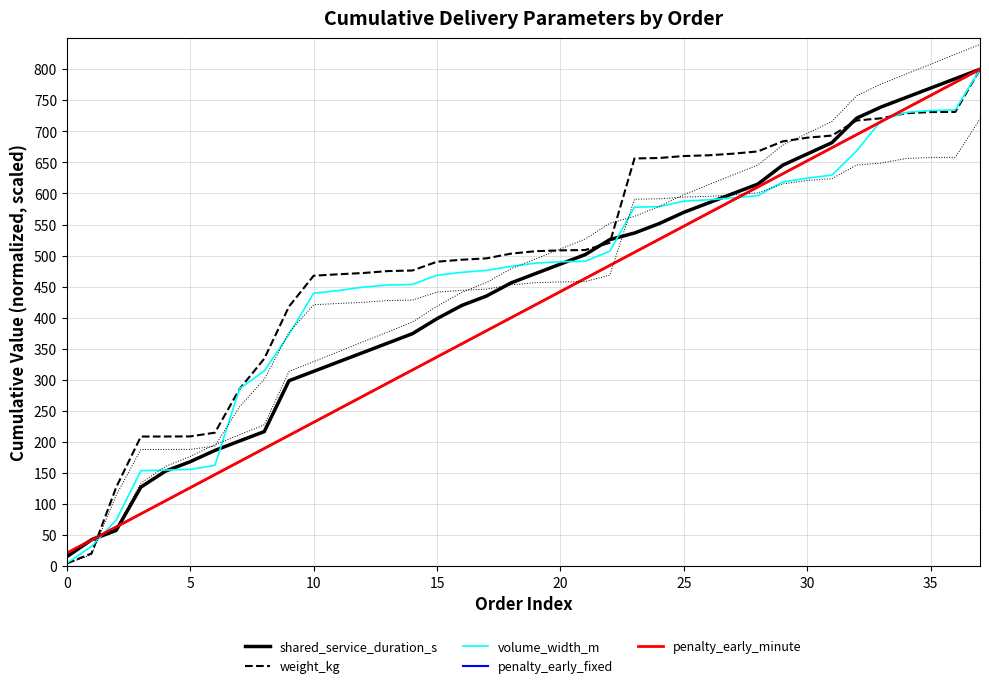

Rank the series by their maximum value, from lowest to highest.

shared_service_duration_s, weight_kg, volume_width_m, penalty_early_fixed, penalty_early_minute